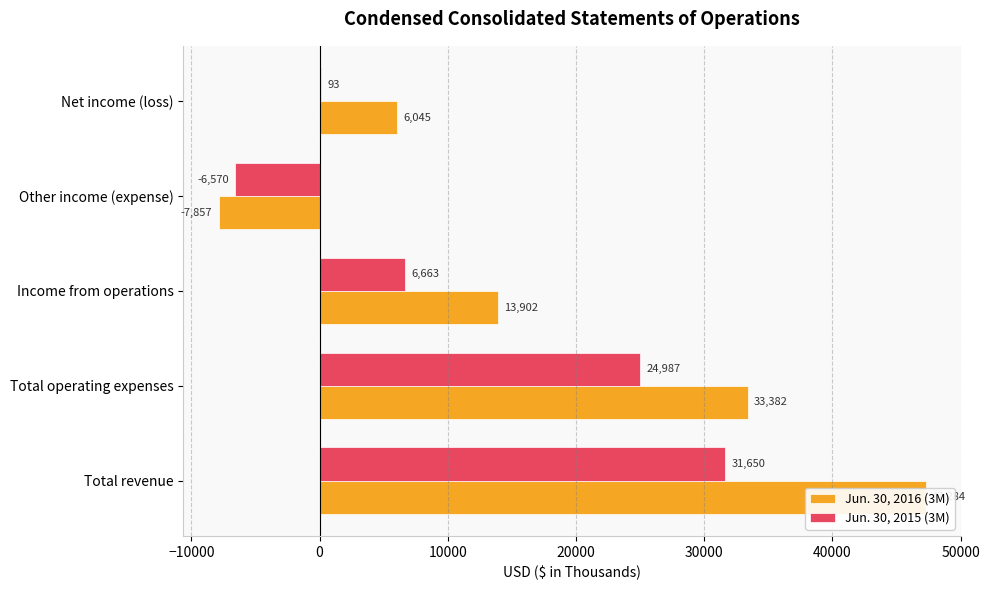

At how many categories does at least one series exceed 43887?

1